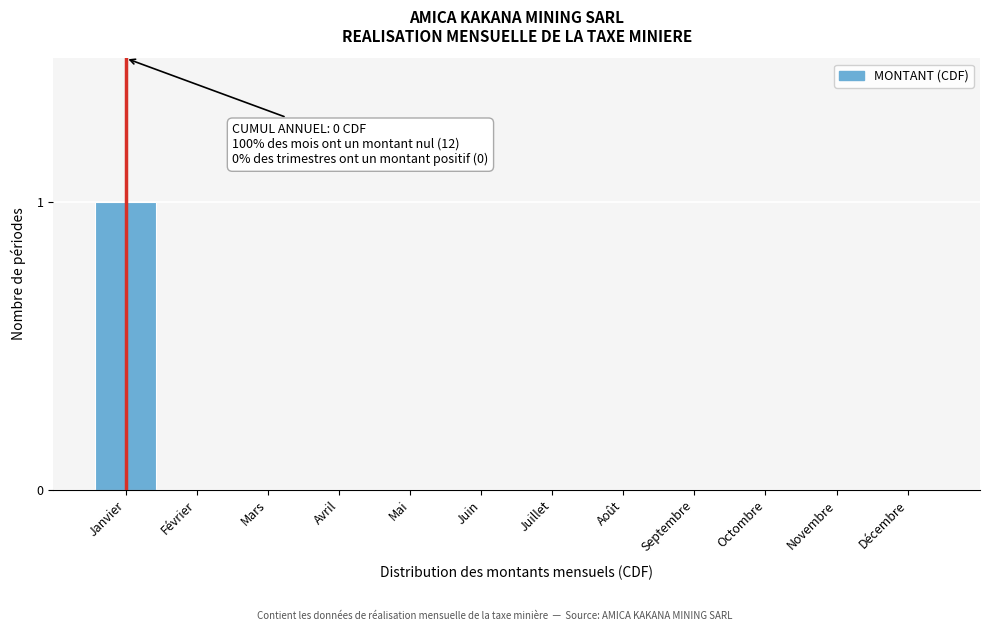

Reading left to right, what are all the values shown in this chart?

Janvier=1	Février=0	Mars=0	Avril=0	Mai=0	Juin=0	Juillet=0	Août=0	Septembre=0	Octombre=0	Novembre=0	Décembre=0